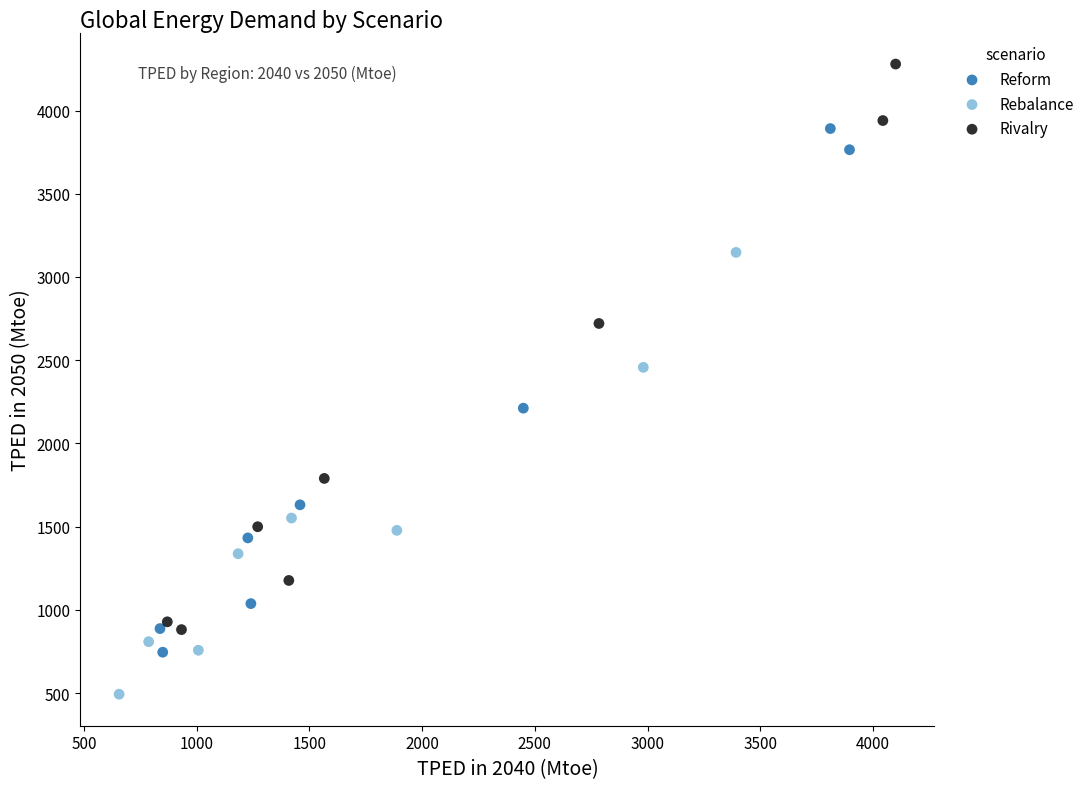

Which series contains the highest Y value?

Rivalry